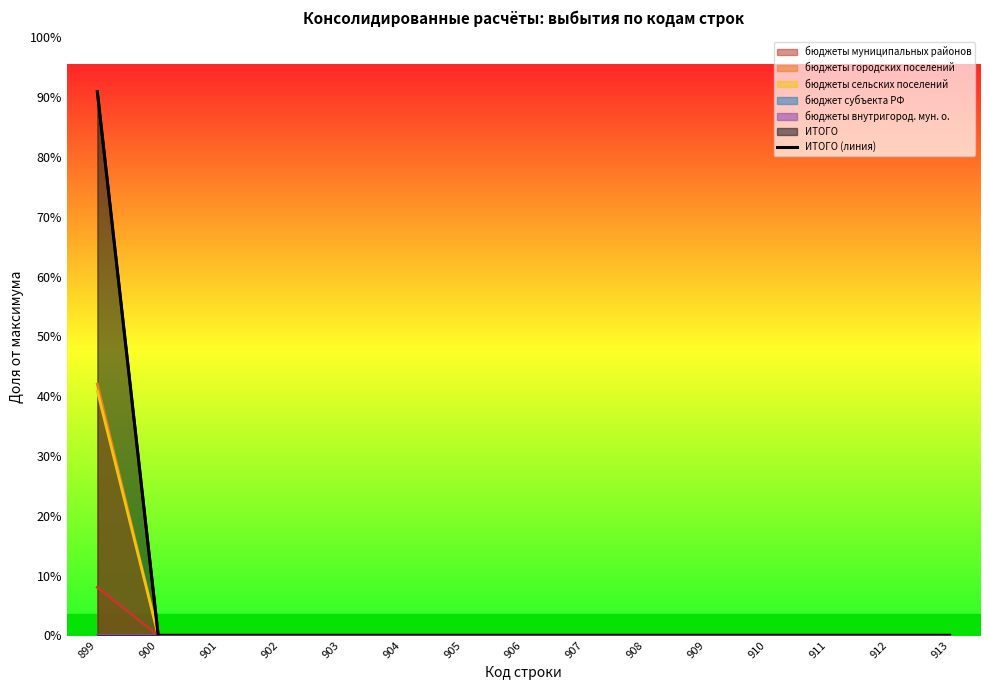

True or false: the data shows 32245042.0 at 901.

False